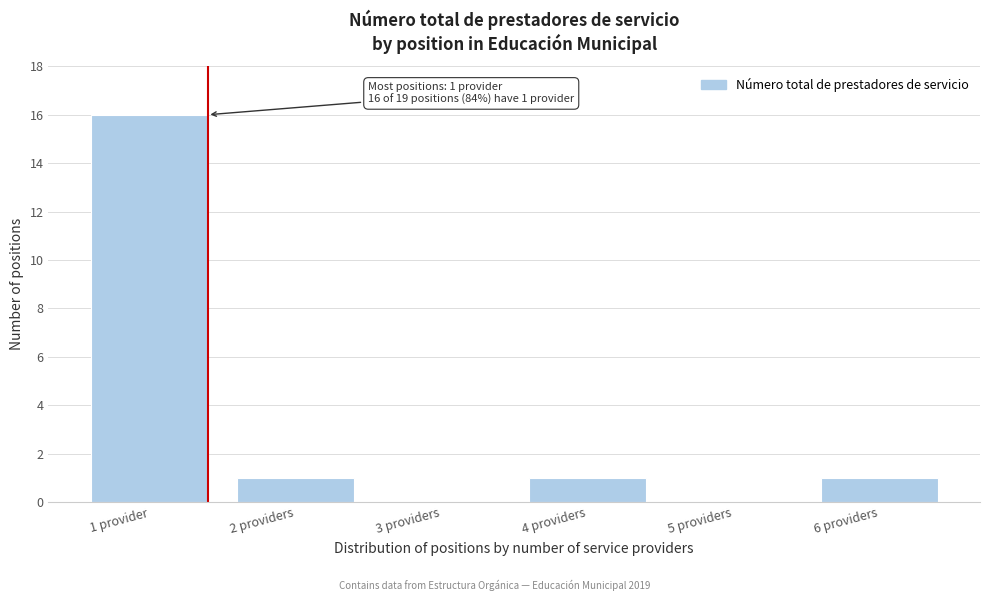

Reading left to right, list all the values displayed in this chart.

1 provider=16	2 providers=1	3 providers=0	4 providers=1	5 providers=0	6 providers=1